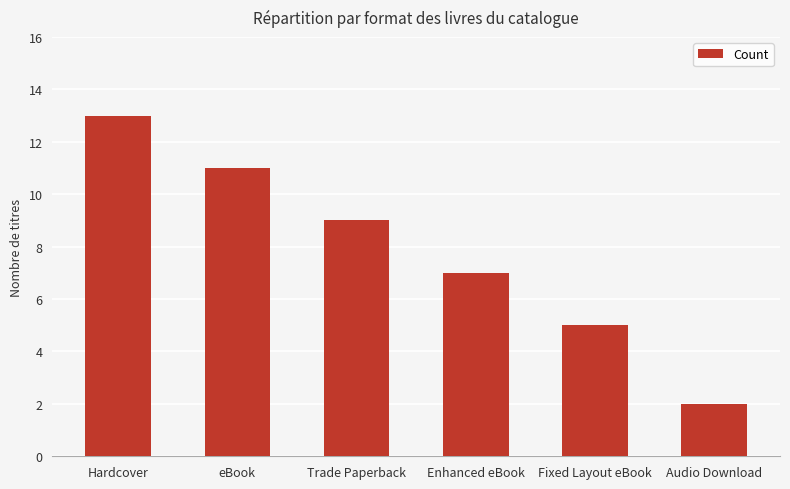

Does the chart contain any negative values?

No